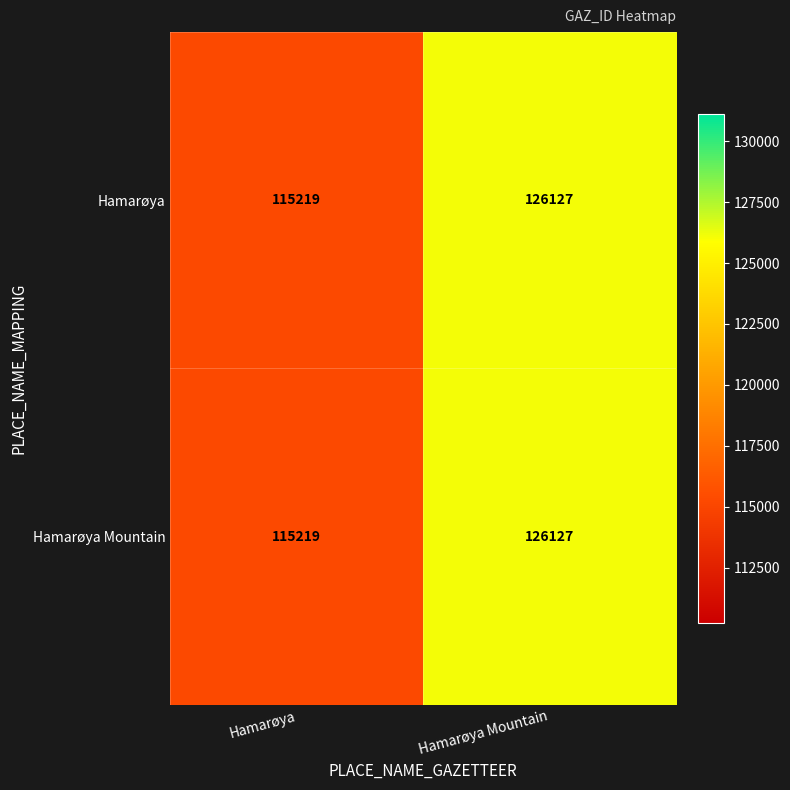

What is the approximate value of Hamarøya at Hamarøya, to the nearest 100?

115200